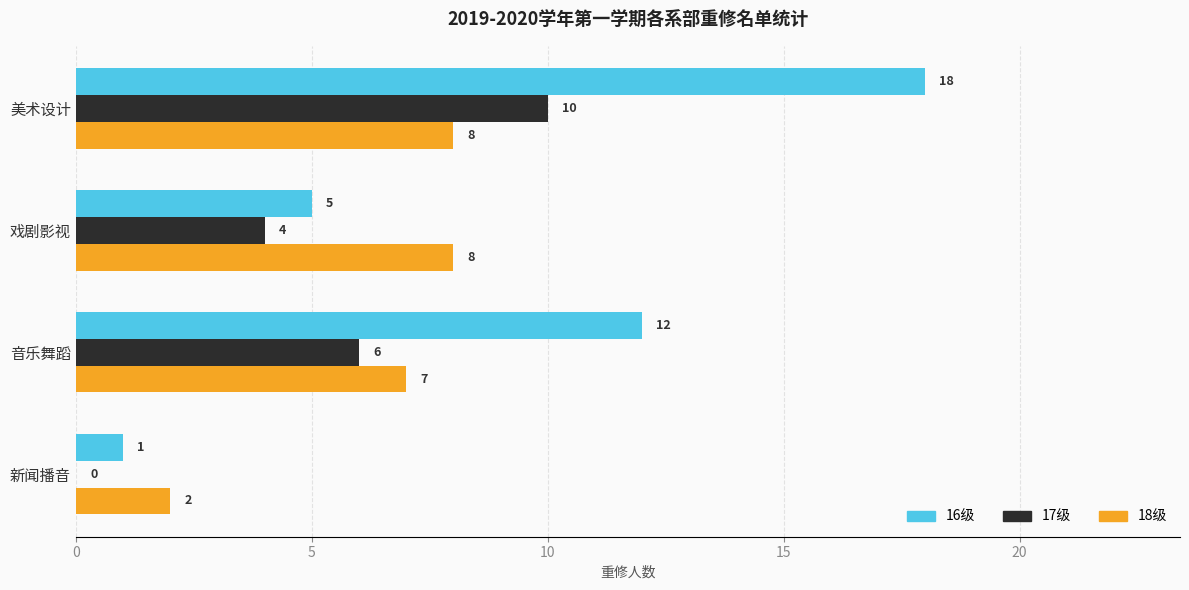

The 18级 series shows 1 at 新闻播音. True or false?

False